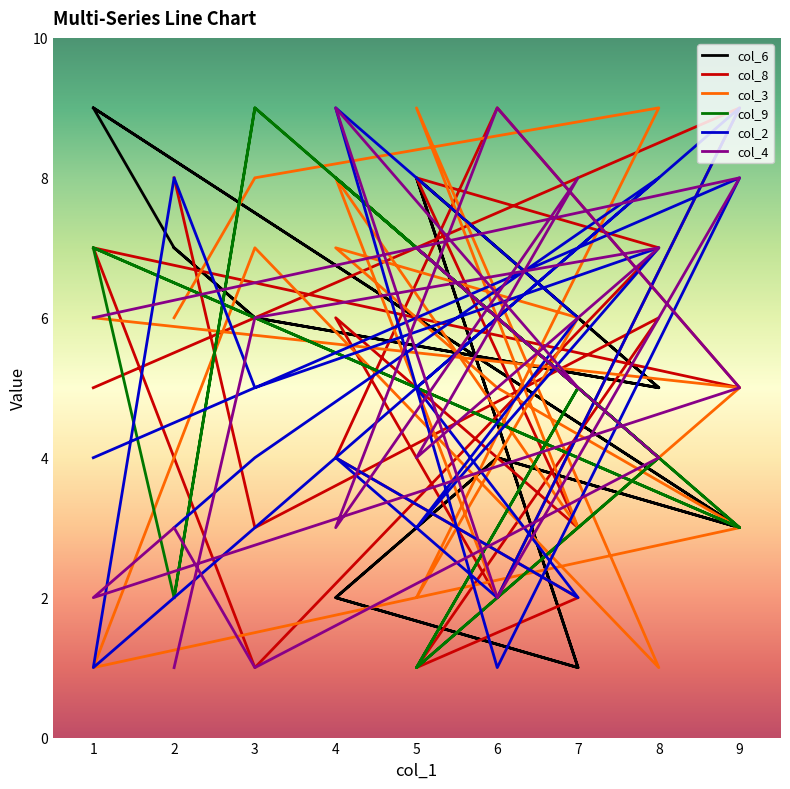

True or false: col_2 has a value of 5 at 1.

False